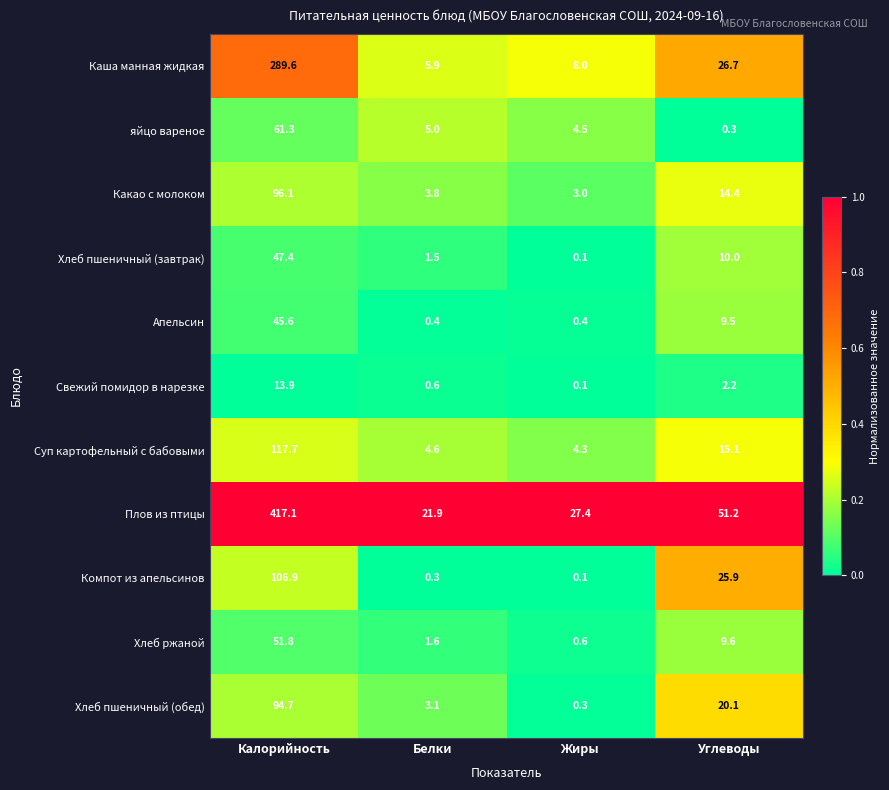

At how many categories does at least one series exceed 0?

4